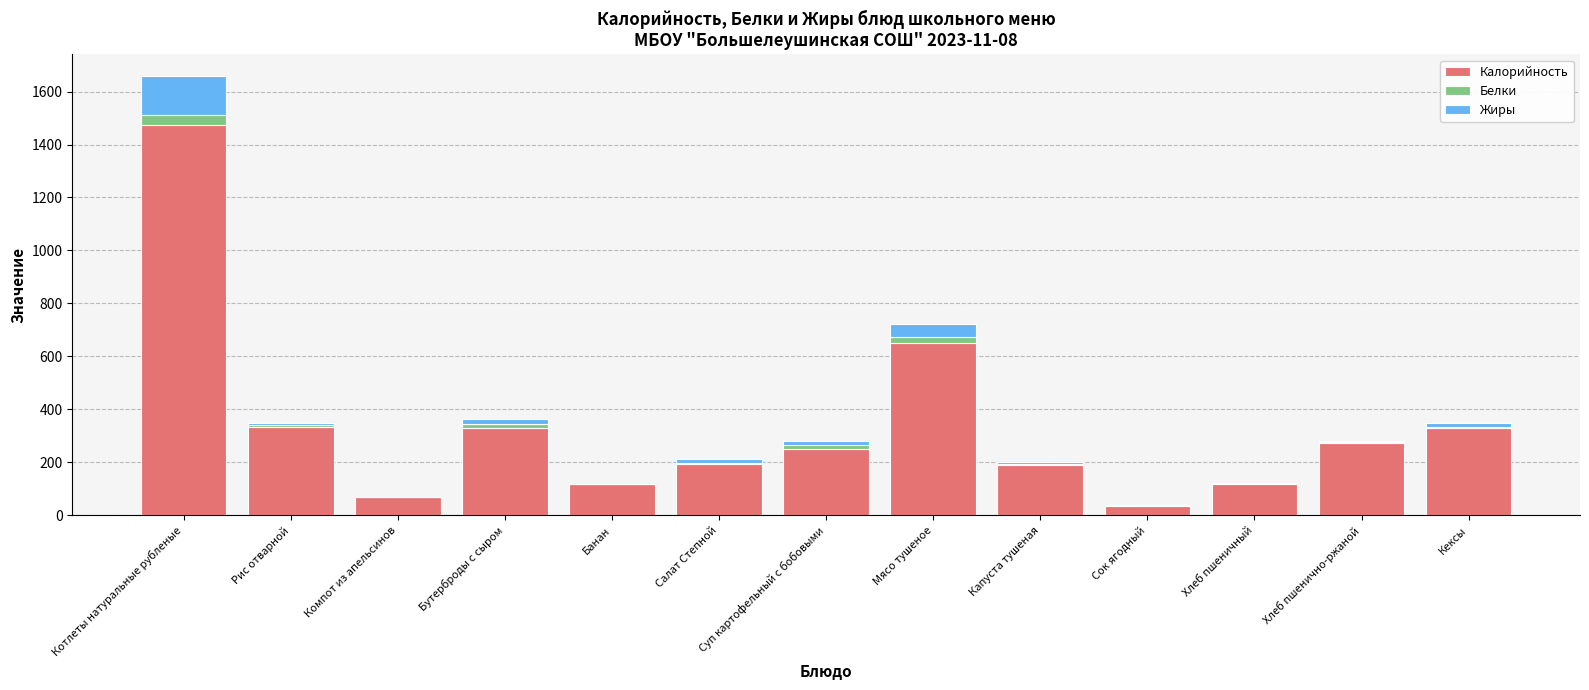

Does the chart contain stacked bars?

Yes